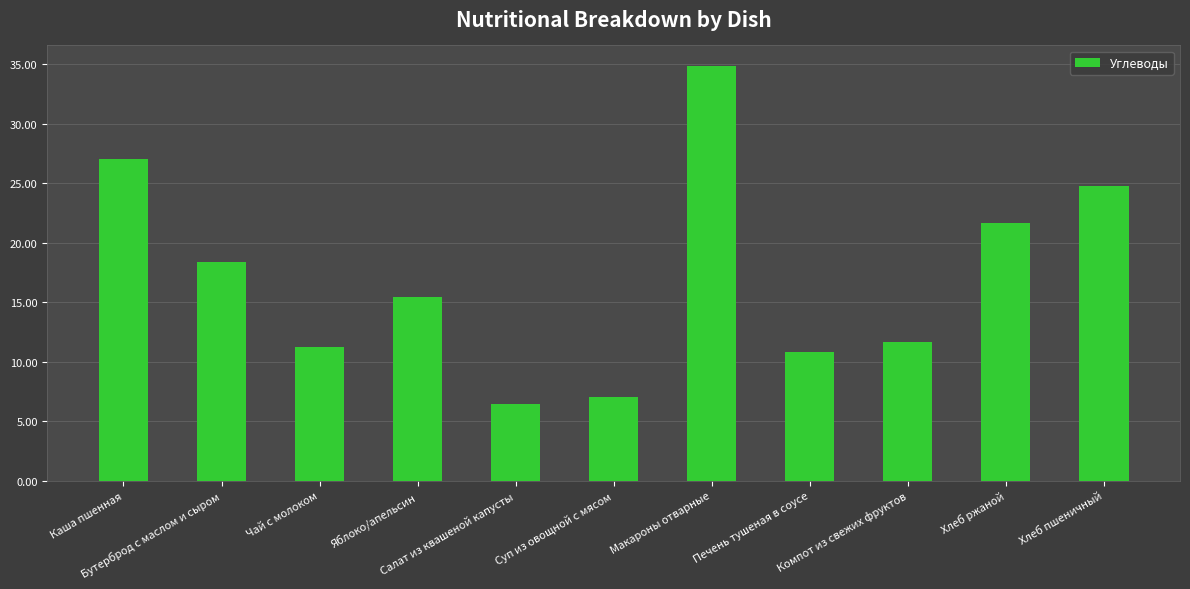

What is the difference between the maximum and minimum values?

28.3